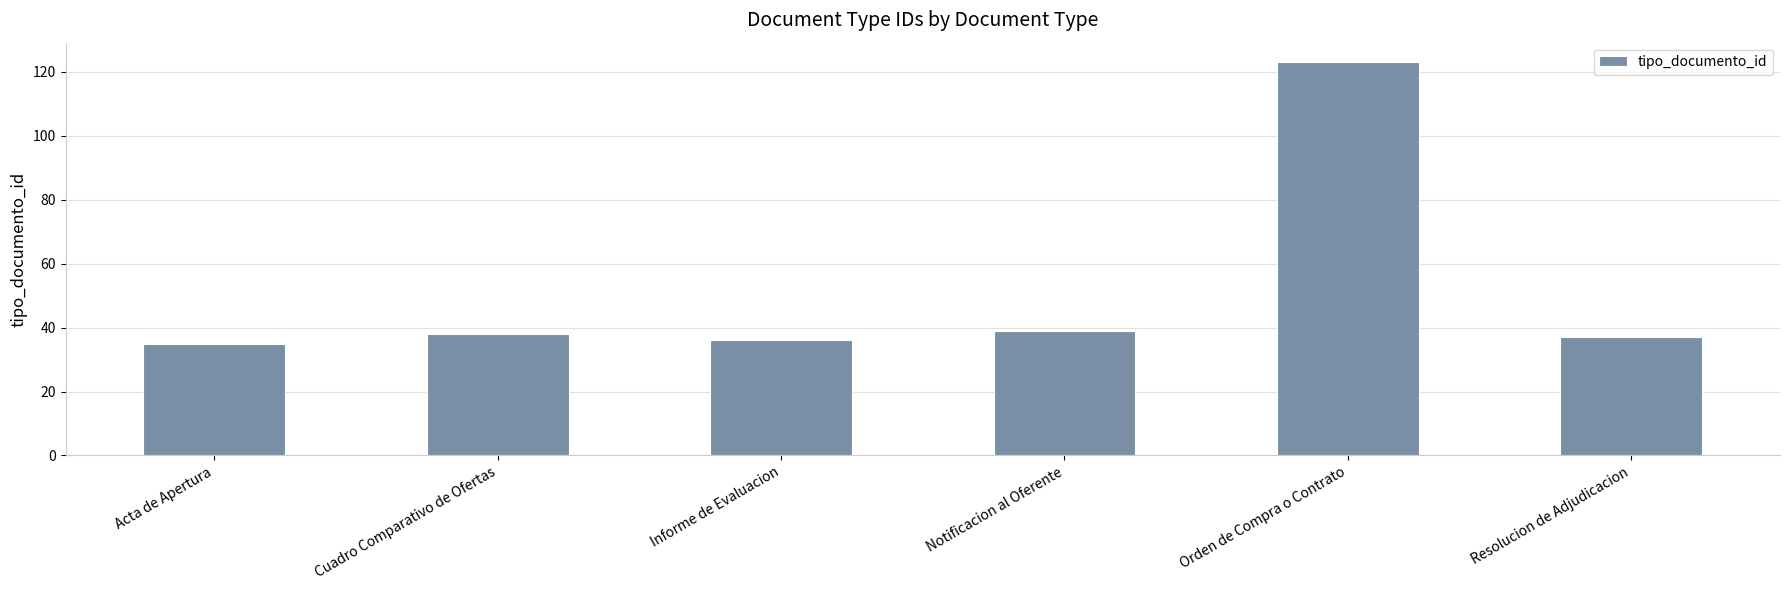

What is the sum of the values at Acta de Apertura and Cuadro Comparativo de Ofertas?

73